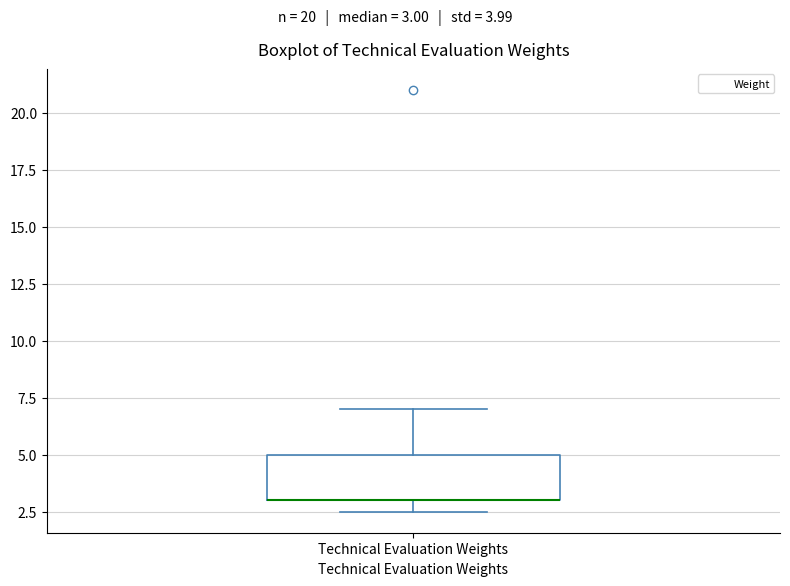

Where is the upper edge of the box for Technical Evaluation Weights on the y-axis? The values are not printed on the chart, so give them approximately, as read against the axis.

5.0